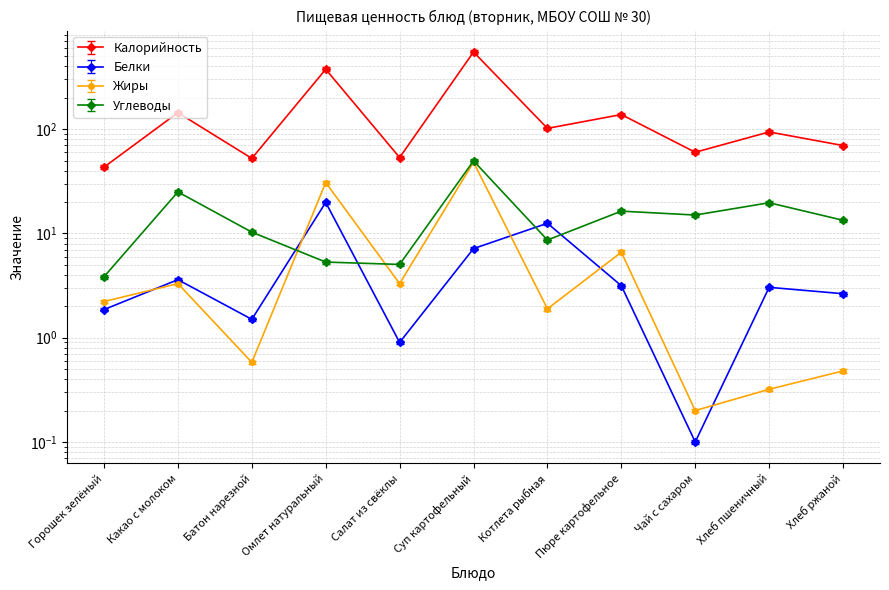

Is the value of Жиры at Омлет натуральный greater than the value of Белки at Горошек зелёный?

Yes